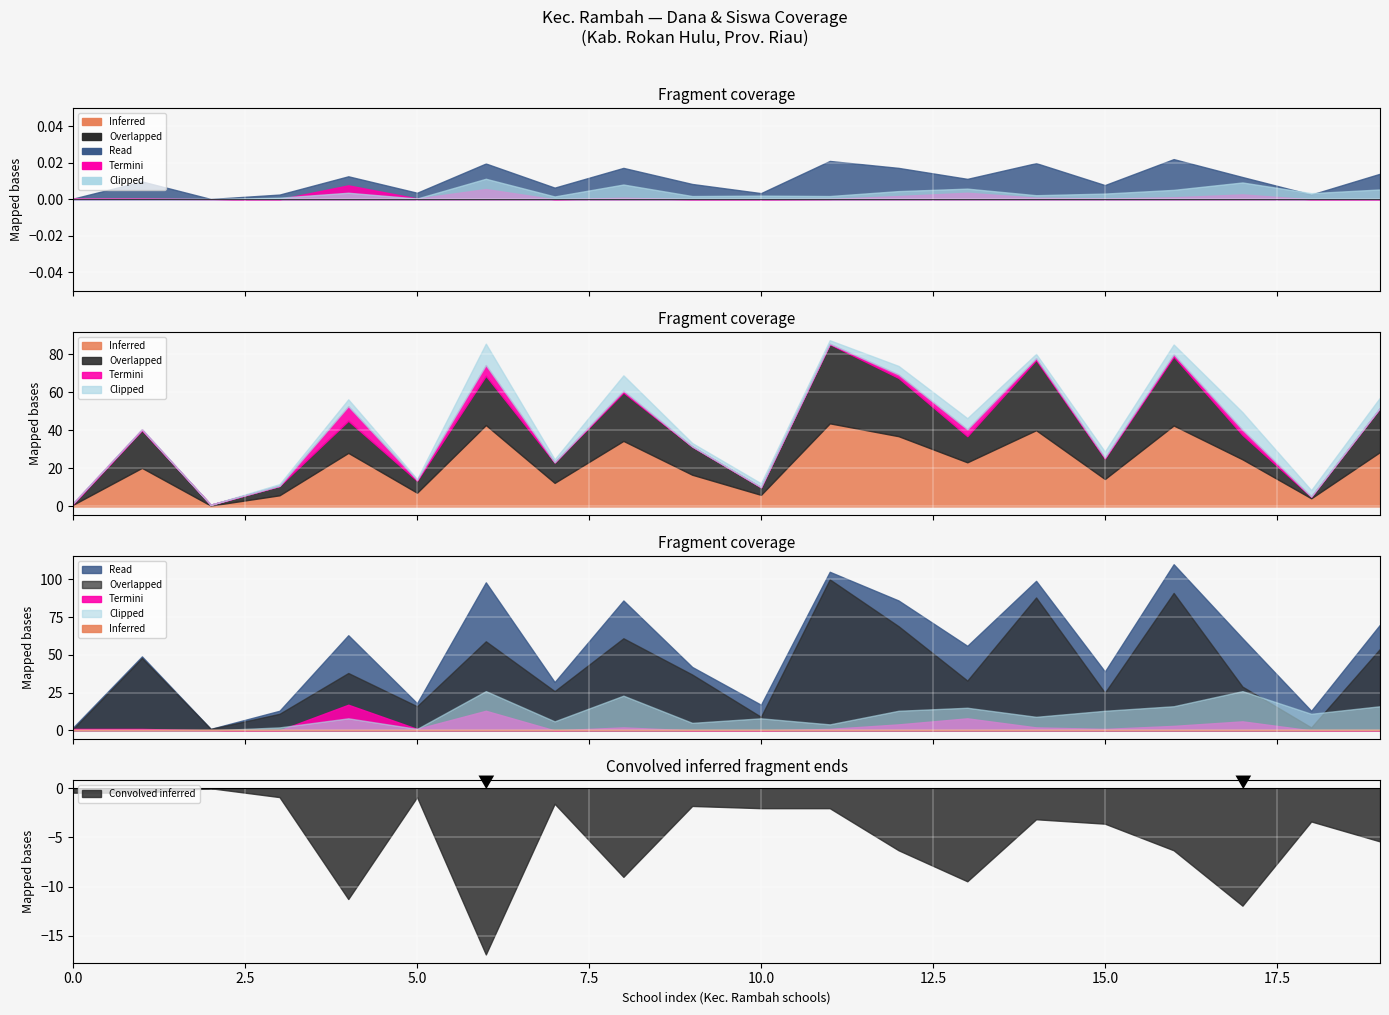

The Convolved inferred series shows -0.9 at 5.0. True or false?

True